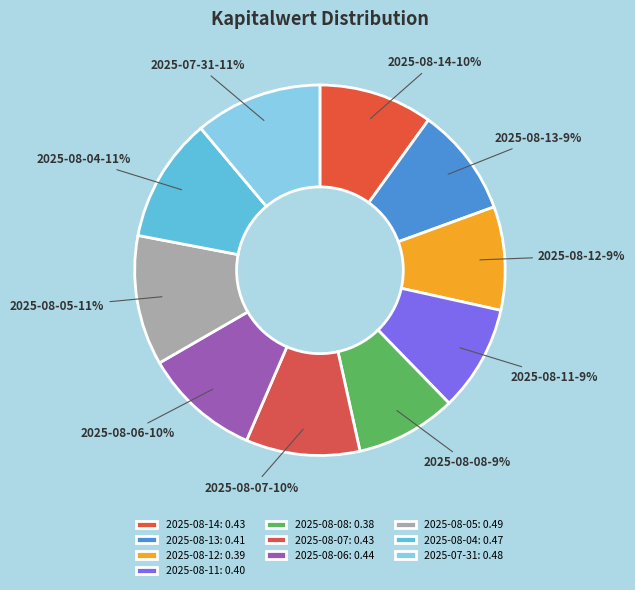

How many slices are in this pie chart?

10